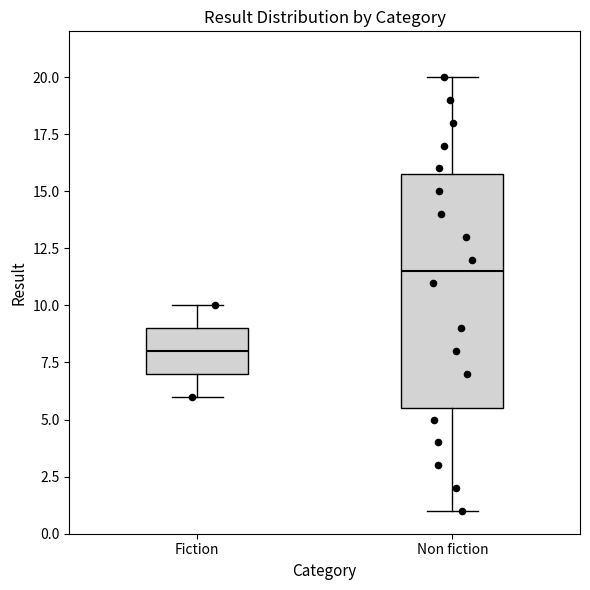

Where does the upper whisker of the box for Fiction end on the y-axis? The values are not printed on the chart, so give them approximately, as read against the axis.

10.0